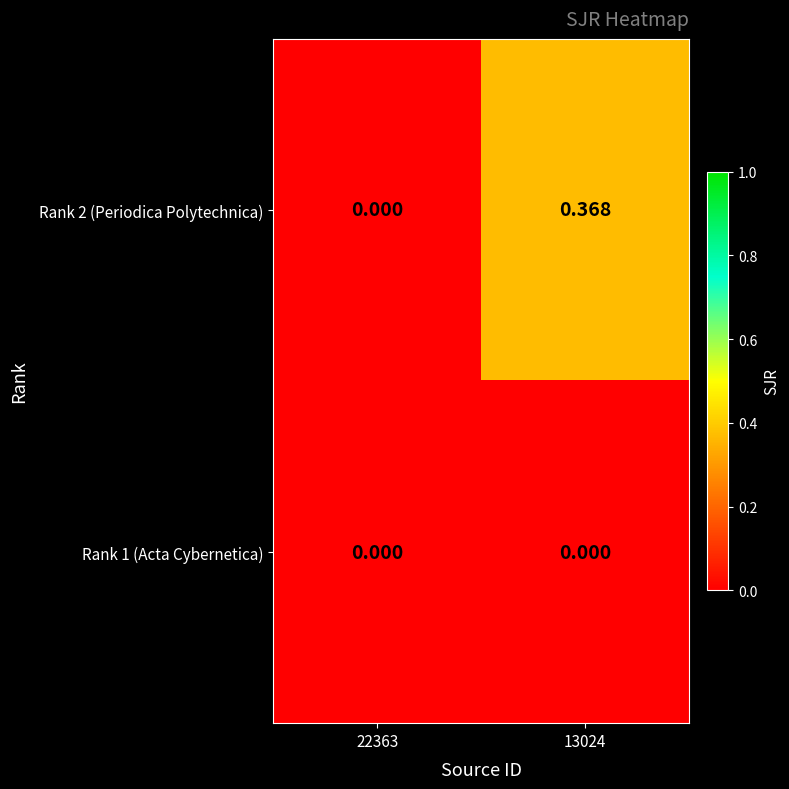

Reading left to right, what are all the values shown in this chart?

Rank 2 (Periodica Polytechnica): 22363=0.0	13024=0.4
Rank 1 (Acta Cybernetica): 22363=0.0	13024=0.0